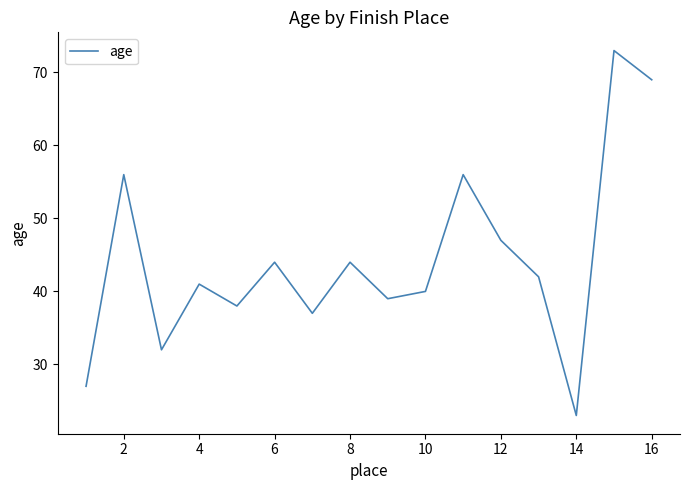

What is the smallest value displayed?

23